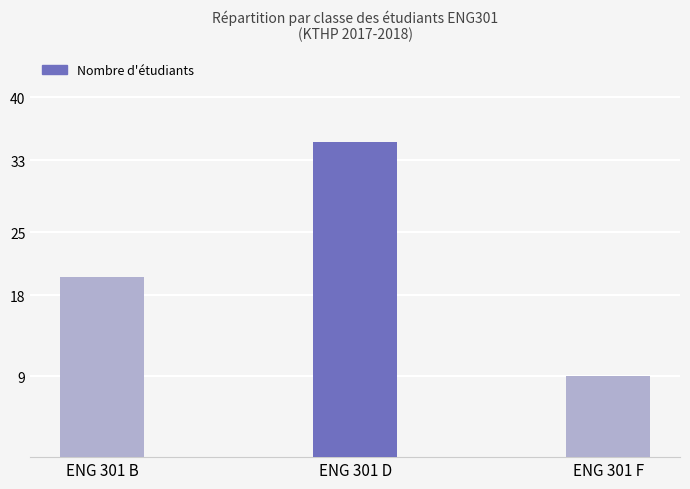

Reading left to right, what are all the values shown in this chart?

20	35	9